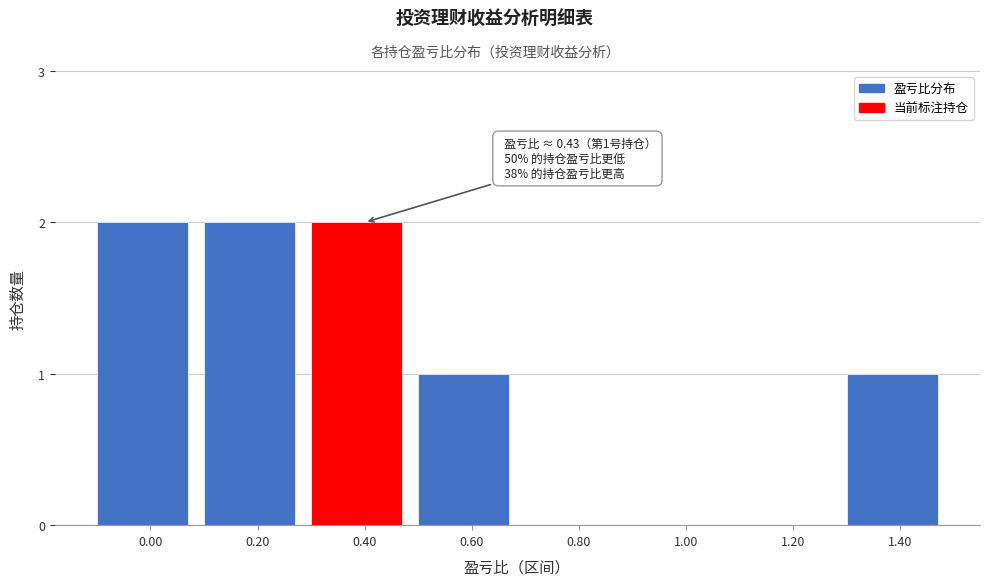

Reading left to right, what are all the values shown in this chart?

0.00=2	0.20=2	0.40=2	0.60=1	0.80=0	1.00=0	1.20=0	1.40=1